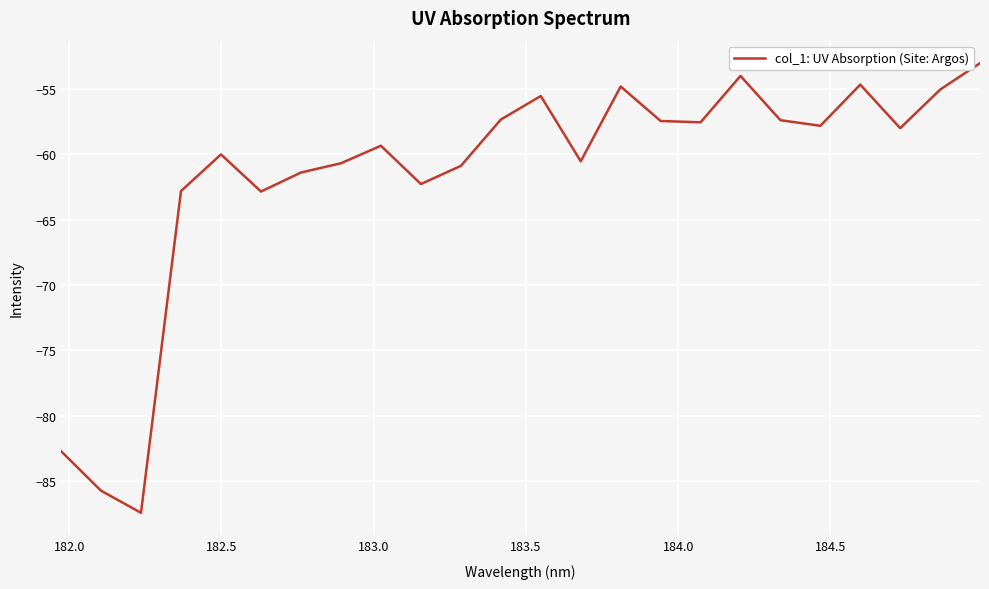

What is the smallest value displayed?

-87.4